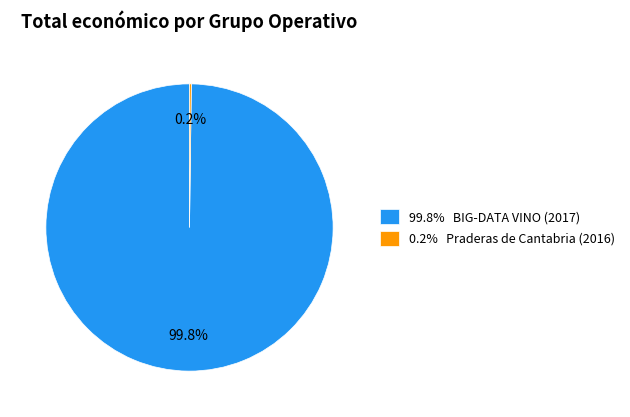

What is the majority slice?

99.8% BIG-DATA VINO (2017)